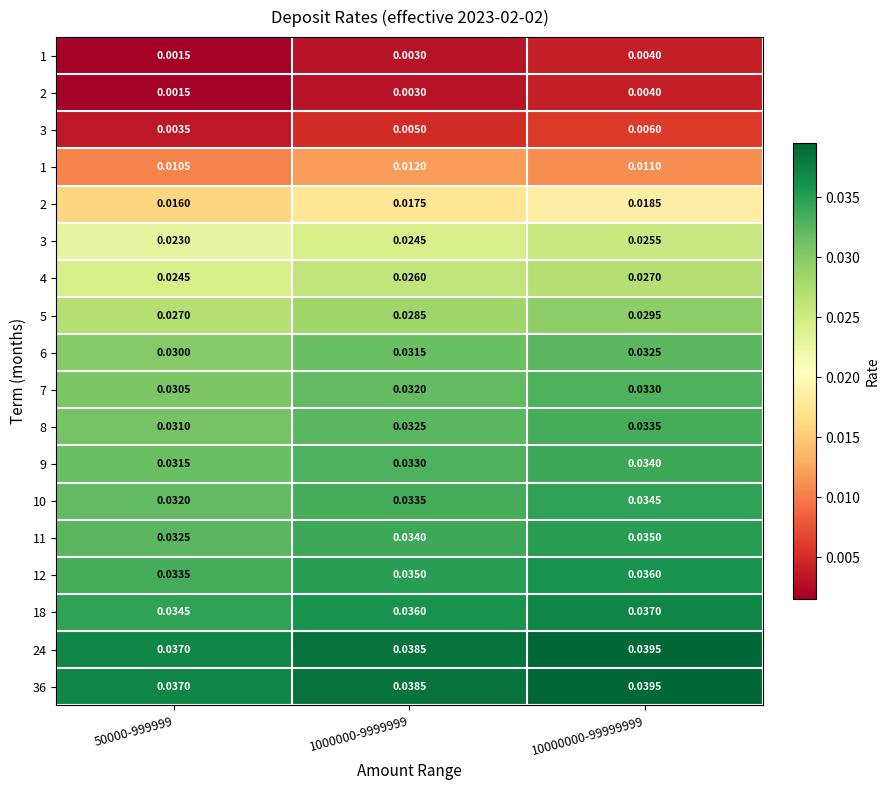

How many series are shown in this chart?

18